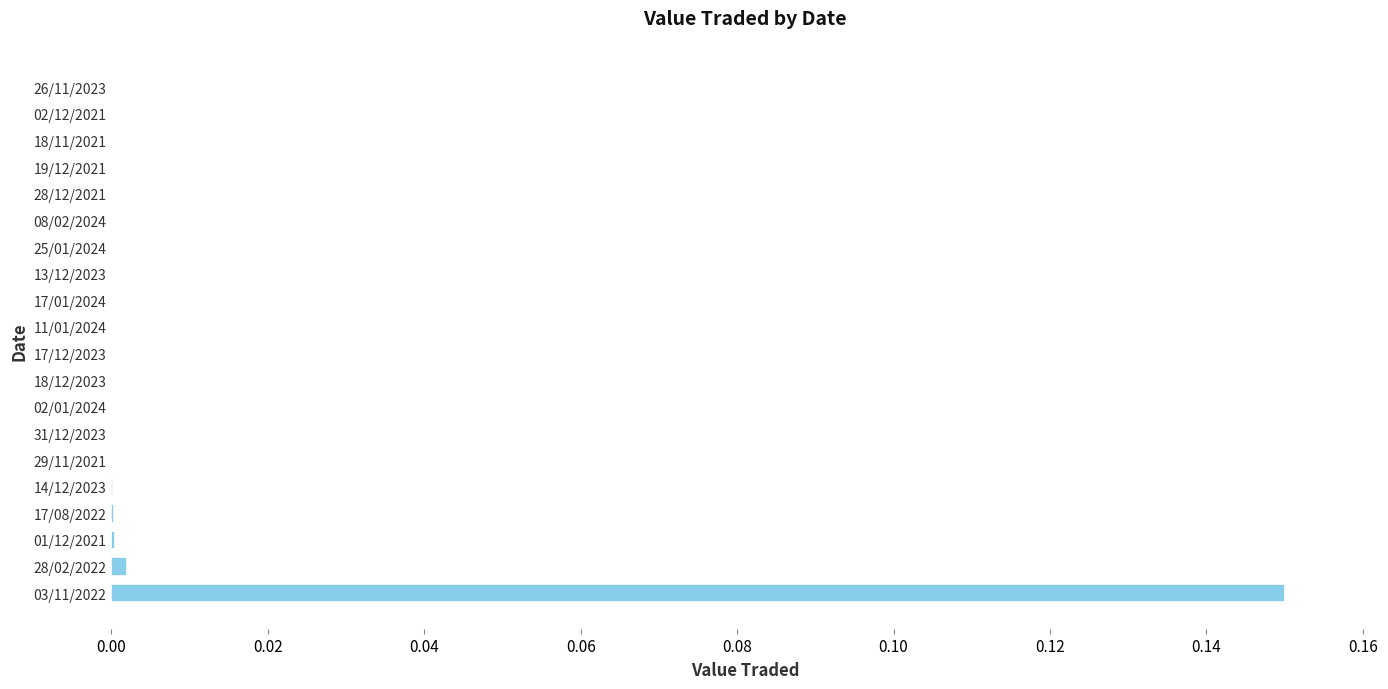

What is the sum of all values?

0.2